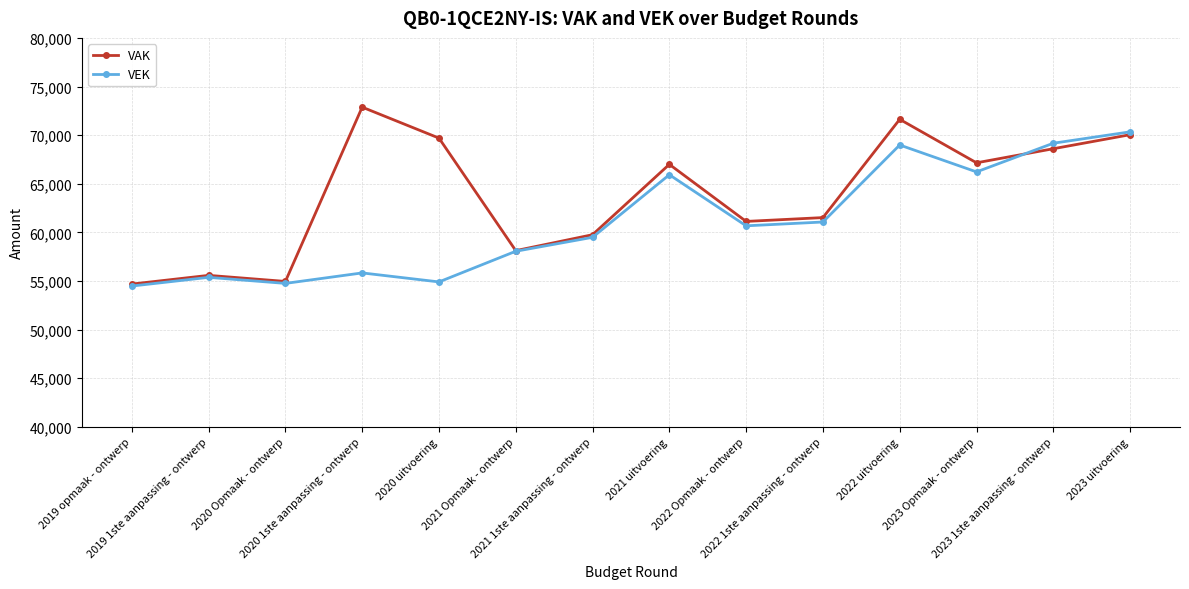

True or false: VAK has more than 2 points higher than both neighbors.

True